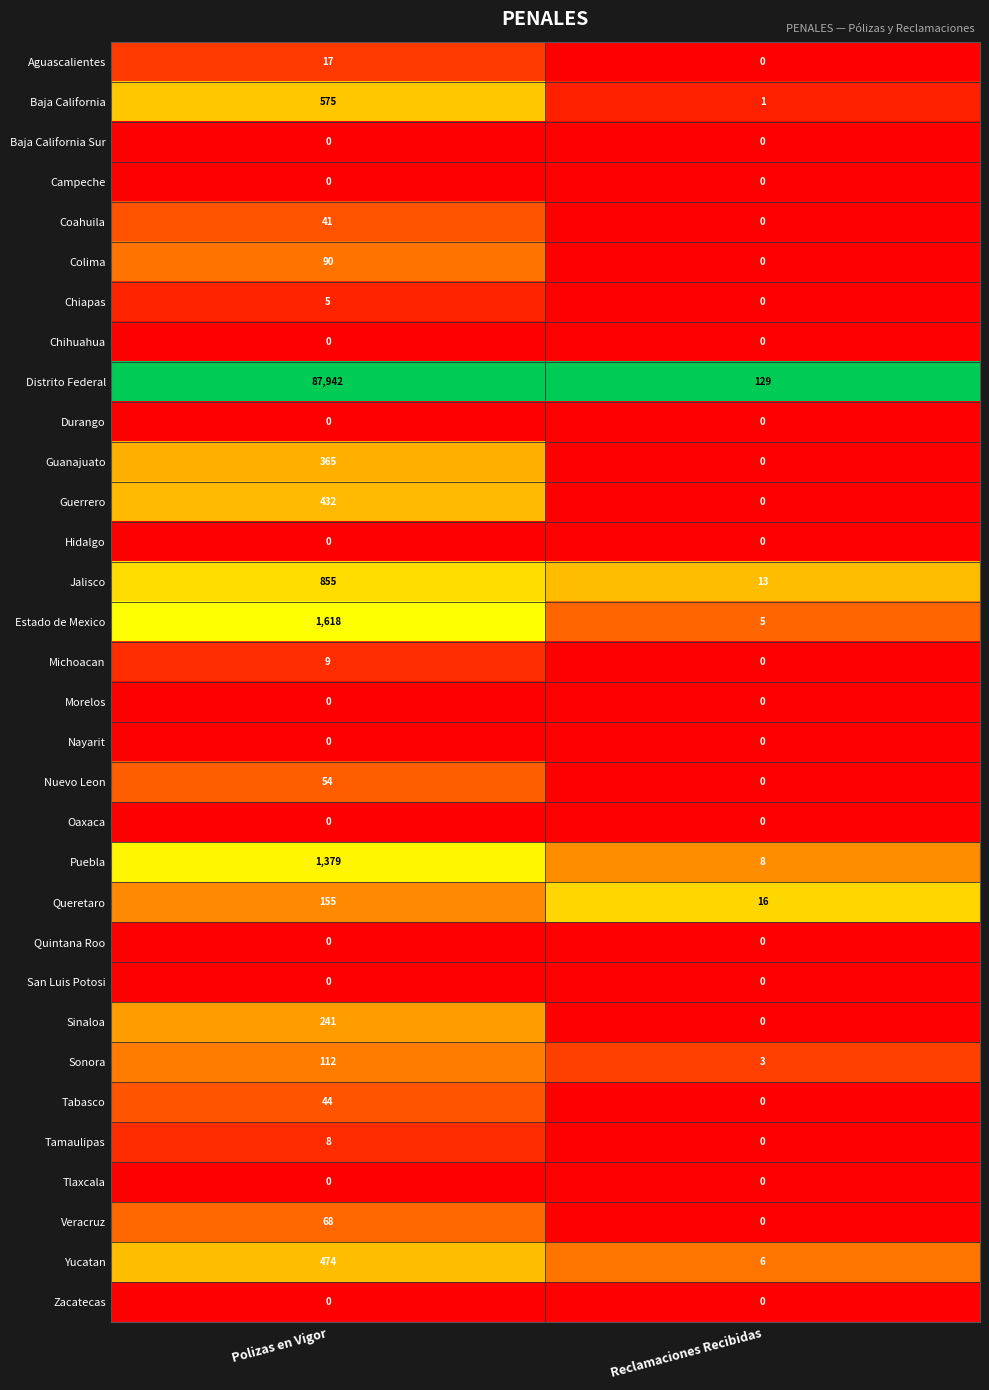

Which series changed the most between Polizas en Vigor and Reclamaciones Recibidas?

Distrito Federal